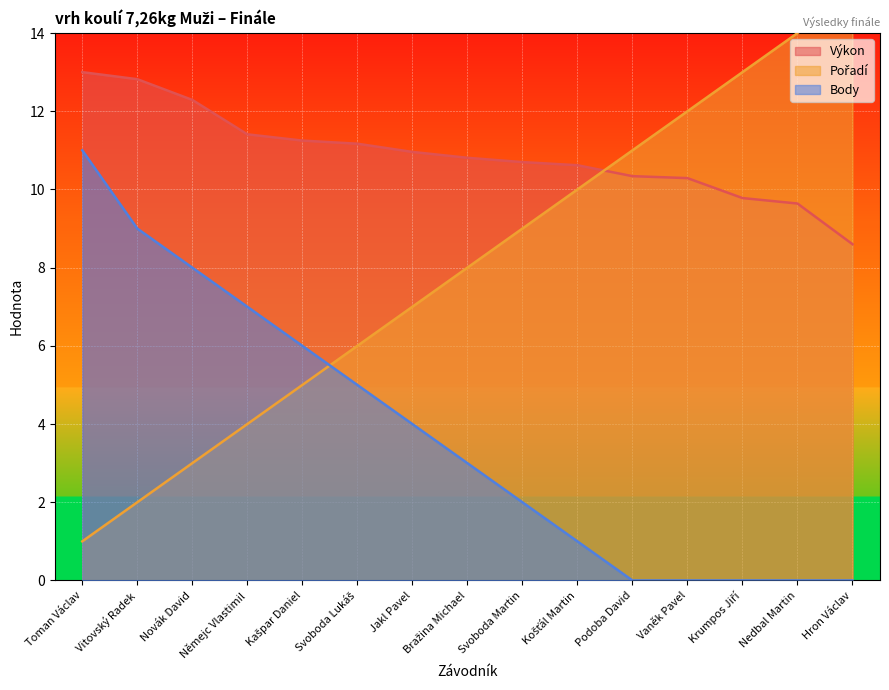

What is the maximum value for Pořadí?

15.0